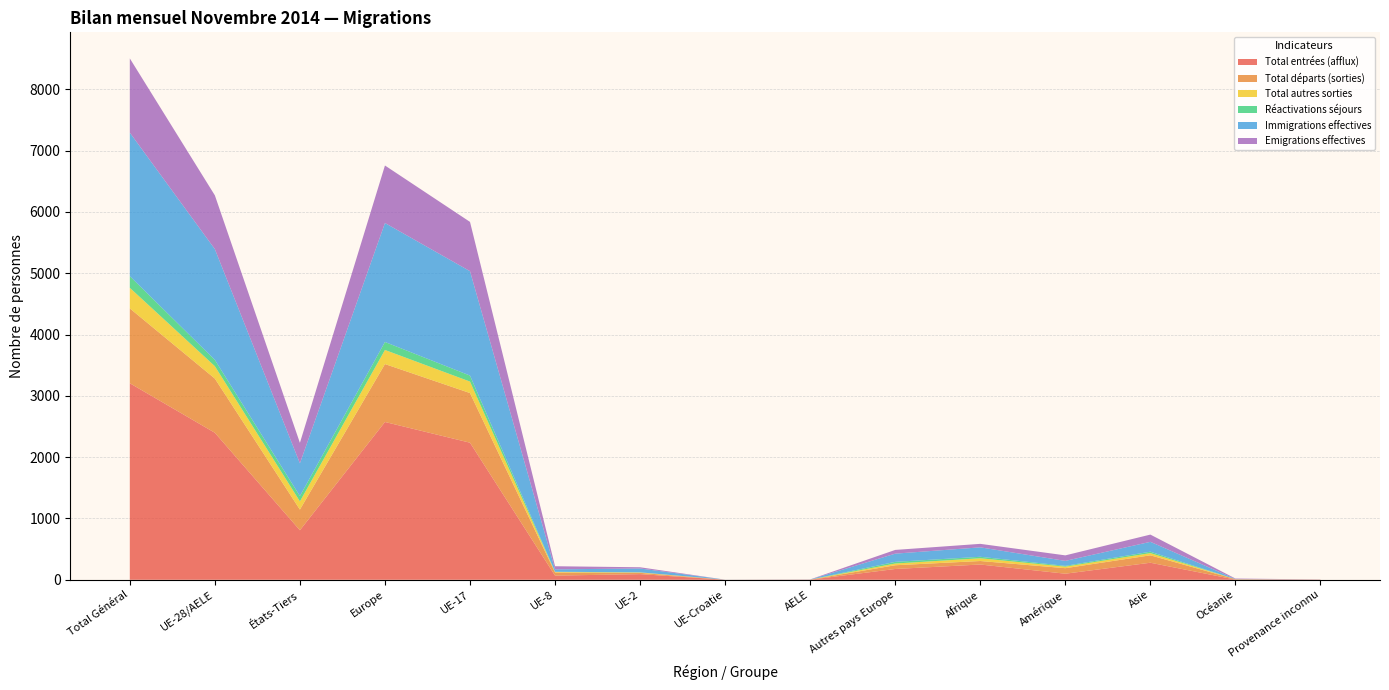

Reading left to right, what are all the values shown in this chart?

Total entrées (afflux): 3206	2398	808	2574	2236	68	92	1	1	176	249	99	278	3	3
Total départs (sorties): 1221	884	337	945	810	51	21	0	2	61	57	90	121	7	1
Total autres sorties: 336	202	134	230	187	8	7	0	0	28	45	25	36	0	0
Réactivations séjours: 190	103	87	130	98	4	1	0	0	27	24	13	23	0	0
Immigrations effectives: 2341	1807	534	1941	1703	39	63	1	1	134	154	81	161	3	1
Emigrations effectives: 1211	877	334	938	804	51	20	0	2	61	57	90	118	7	1